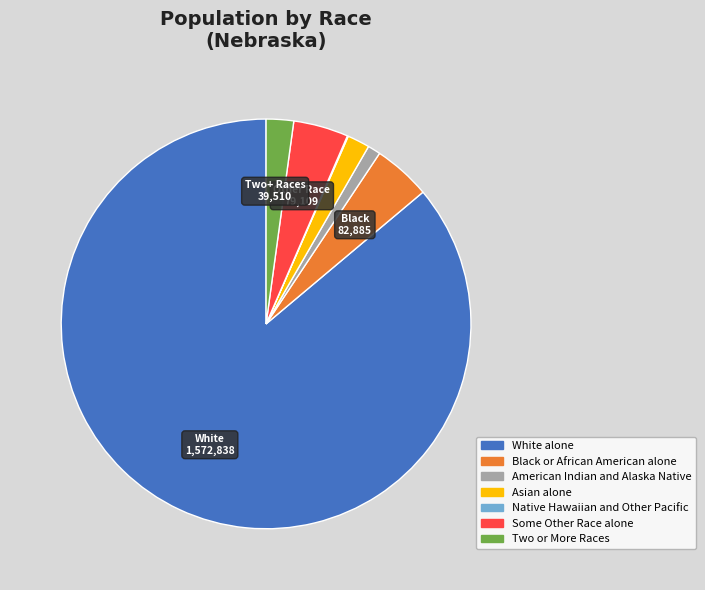

True or false: Black or African American alone accounts for 12% of the total.

False